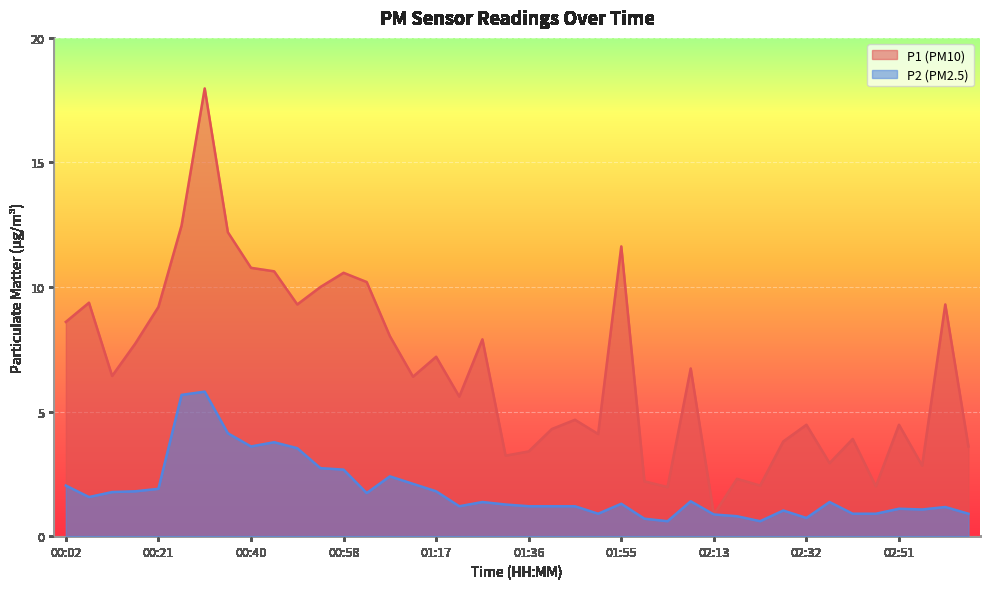

The P2 series shows 3.6 at 00:40. True or false?

True